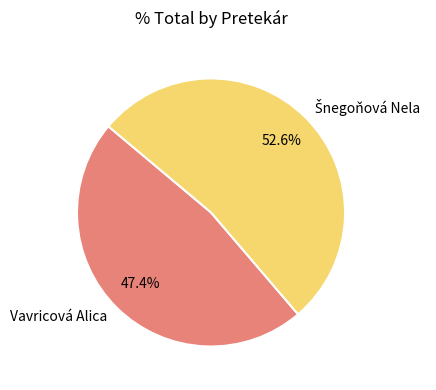

How much of the chart is everything except Vavricová Alica?

52.6%